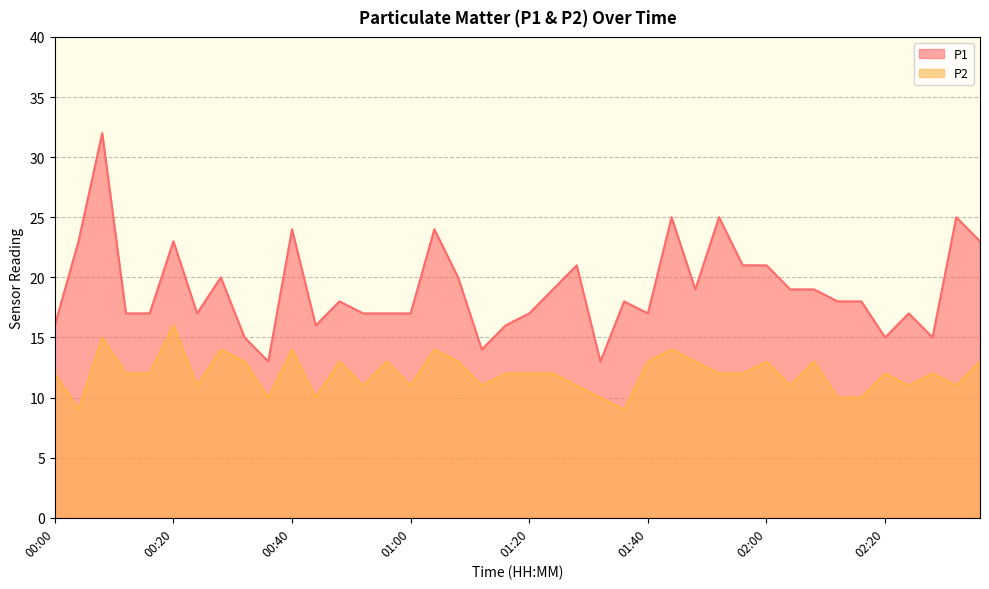

Is it true that P1 equals 27 at 01:48?

False